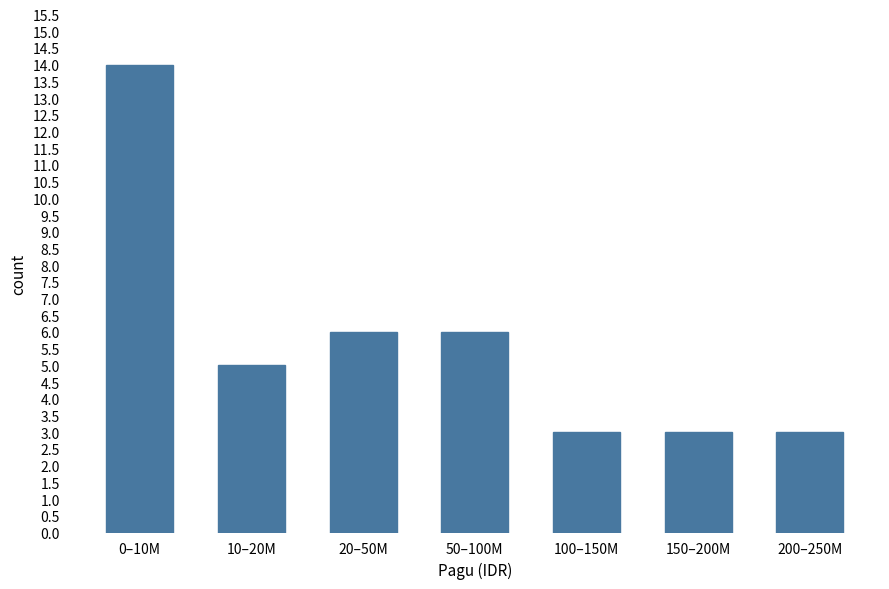

Reading left to right, extract all data points from this chart.

0–10M=14	10–20M=5	20–50M=6	50–100M=6	100–150M=3	150–200M=3	200–250M=3